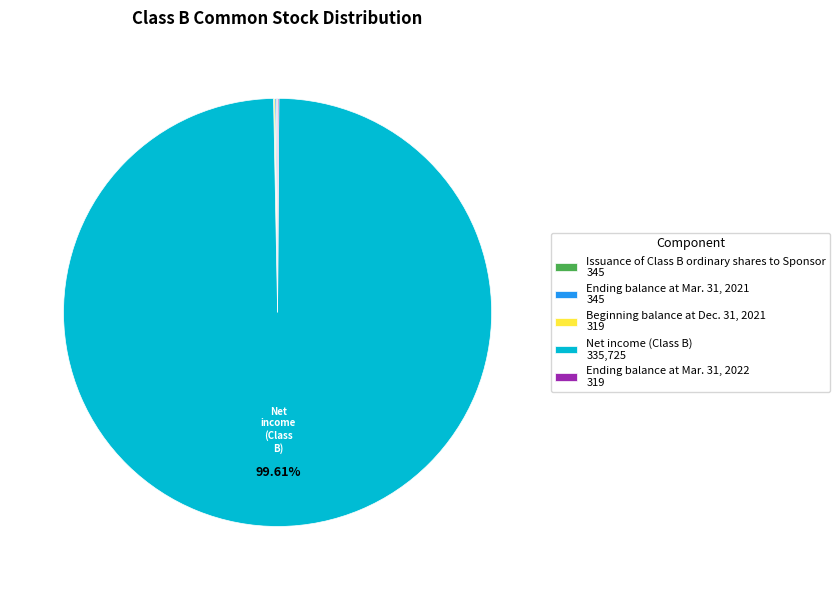

What is the majority slice?

Net income (Class B) 335,725